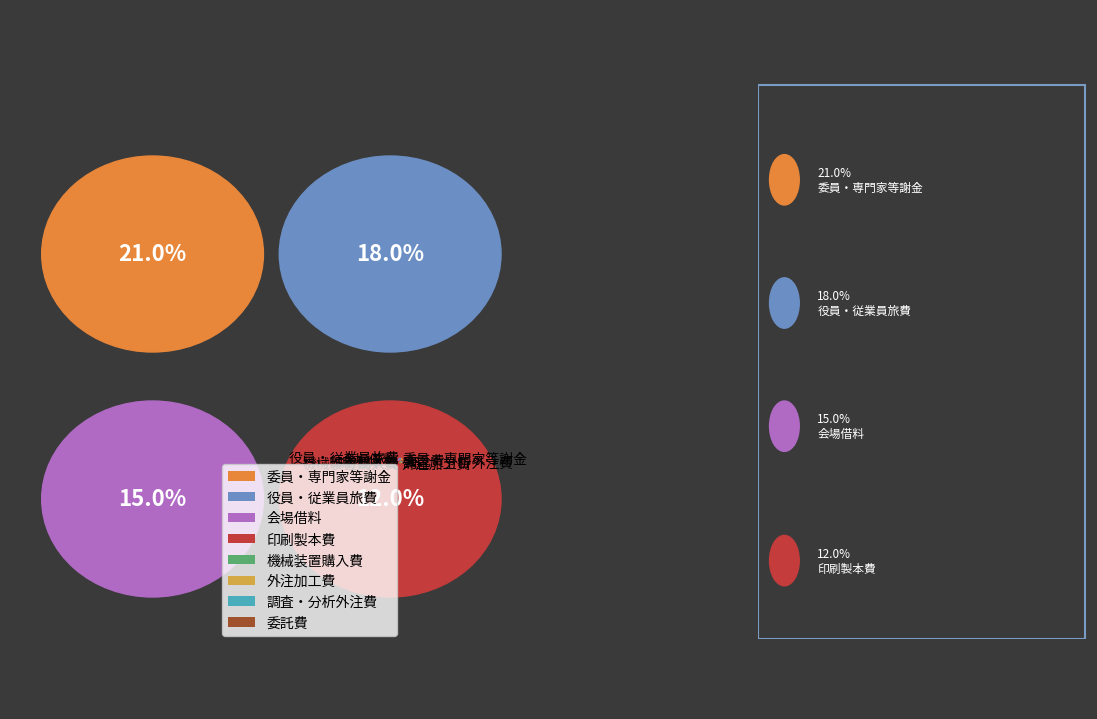

Does any single category account for the majority?

No